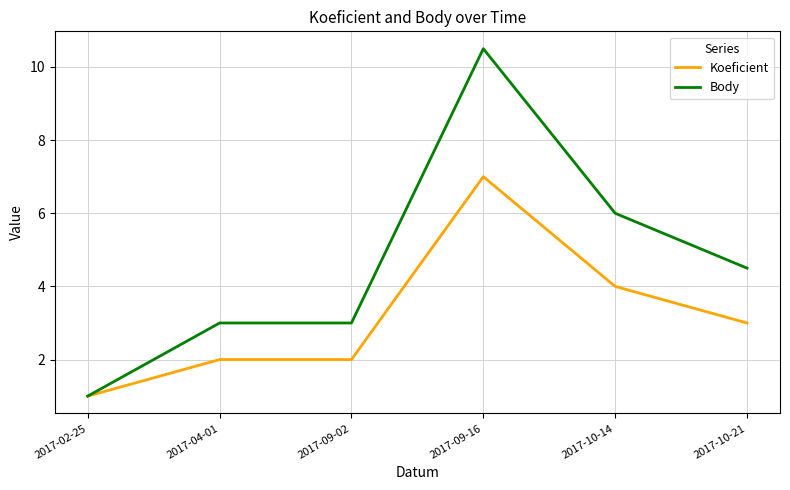

Is this an area chart (filled region under the line)?

No